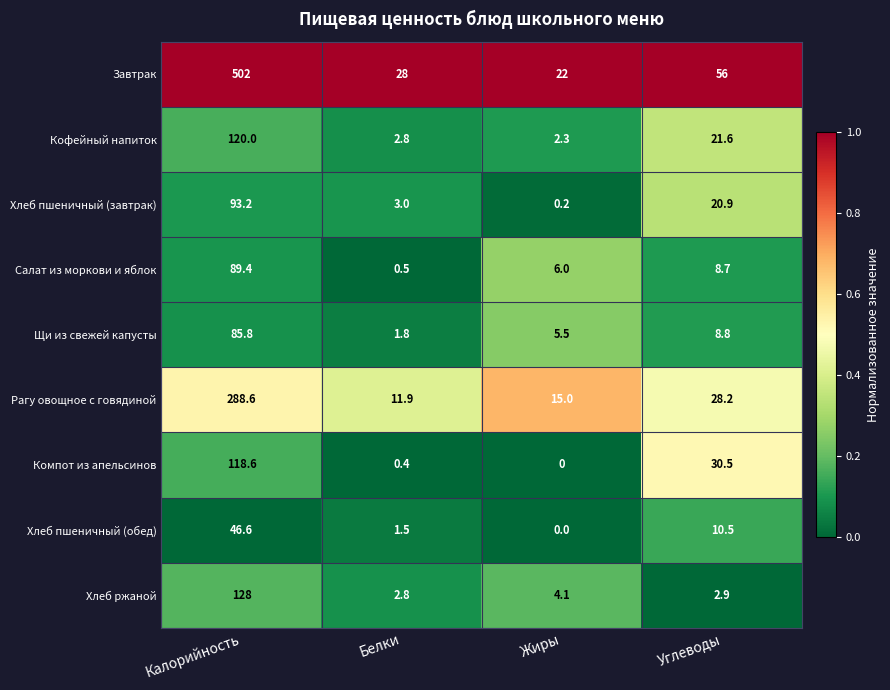

Which category has the highest value across all series?

Калорийность